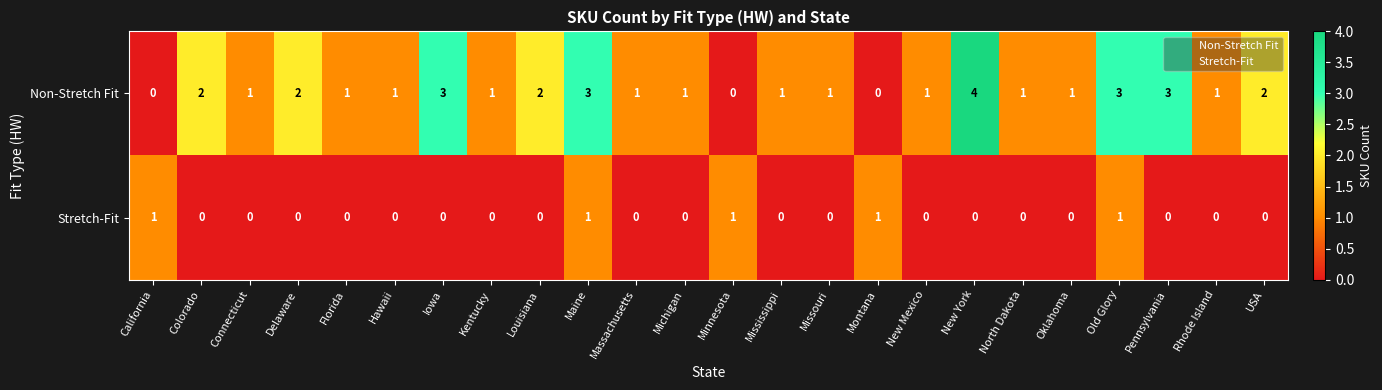

What is the difference between the second highest and minimum values in the Non-Stretch Fit series?

3